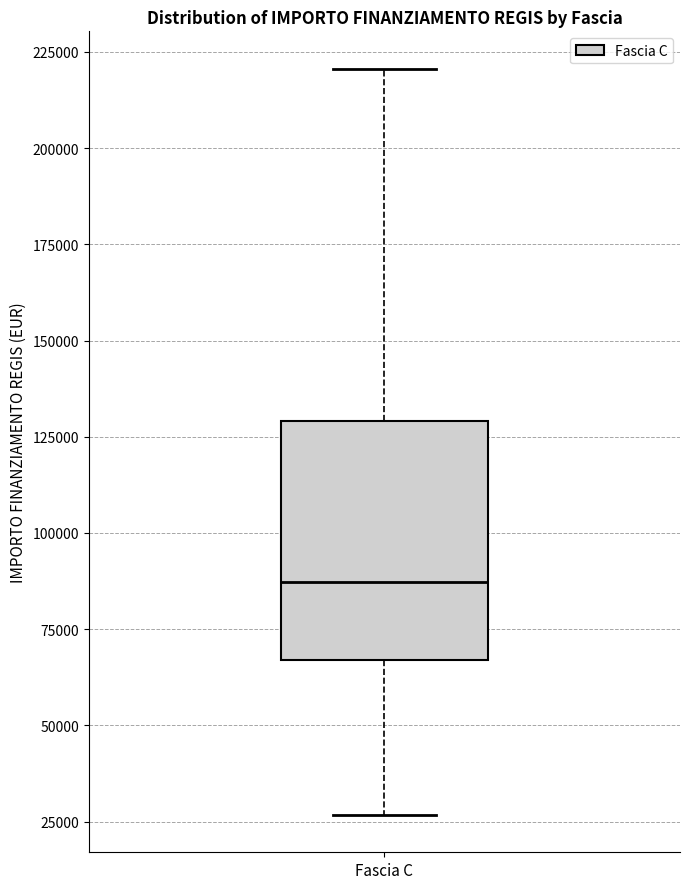

Read this box plot against the y-axis: the position of the median line, the range covered by the box, and the ends of both whiskers. The values are not printed on the chart, so give them approximately, as read against the axis.

median 85000, box 65000 to 130000, whiskers 25000 to 220000